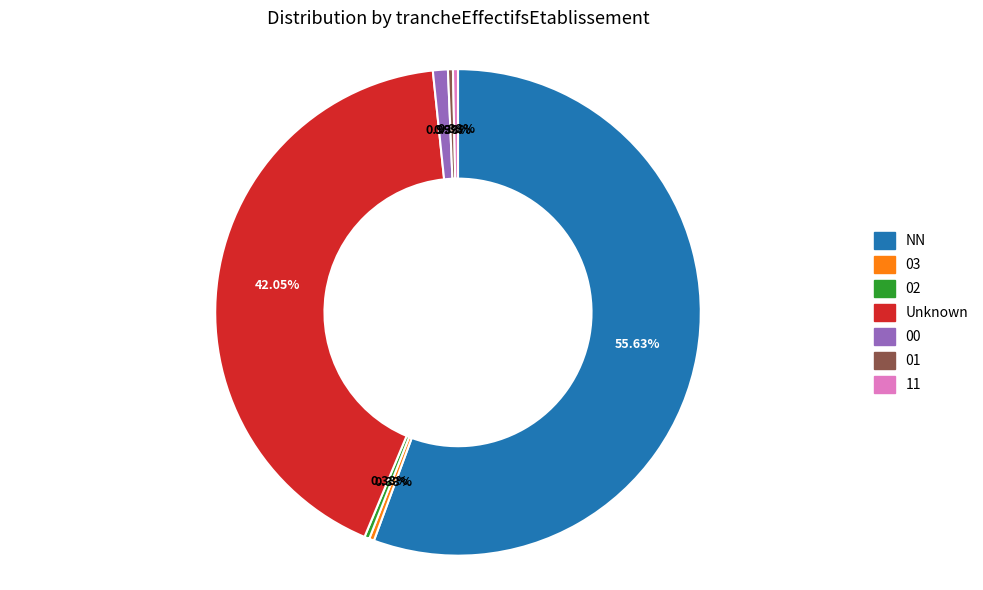

To the nearest percent, what is the difference between the largest and smallest slice percentages?

55%